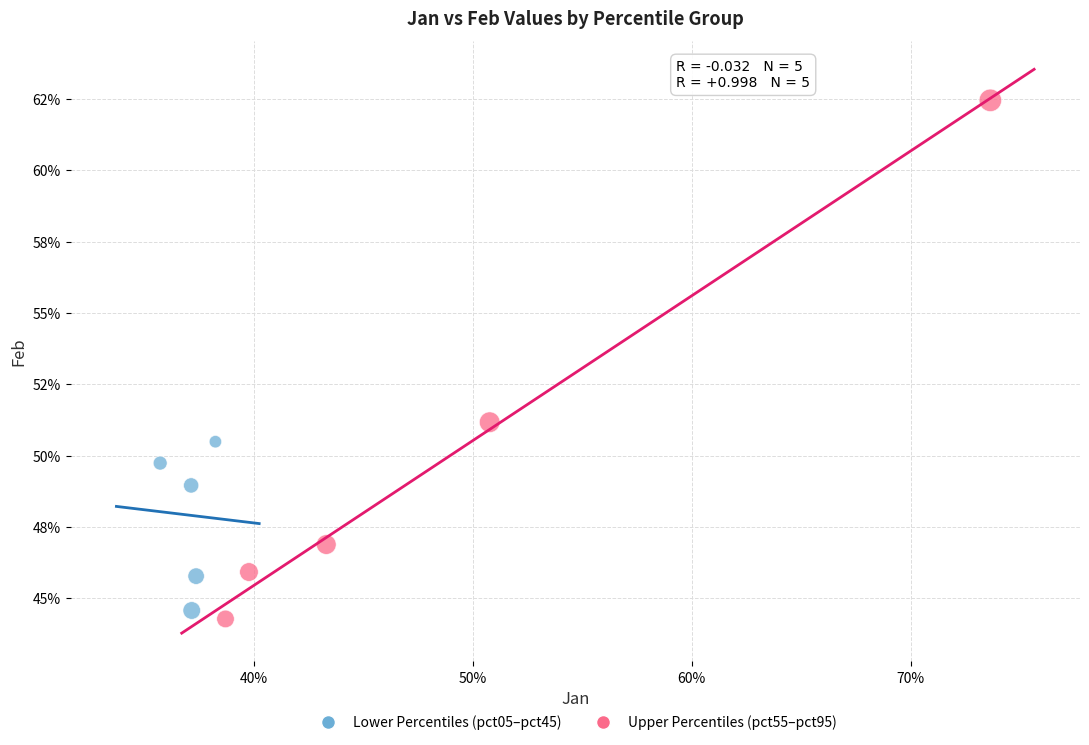

Which series reaches the minimum Y coordinate?

Upper Percentiles (pct55–pct95)